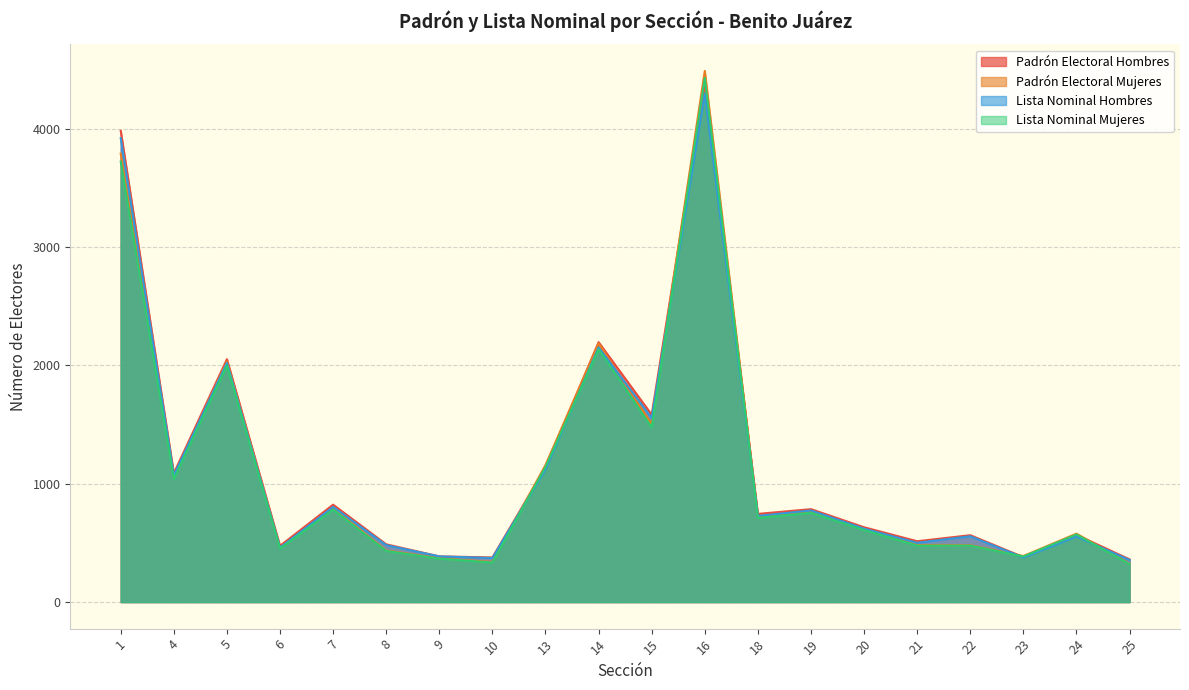

Between 13 and 8, which is larger?

13